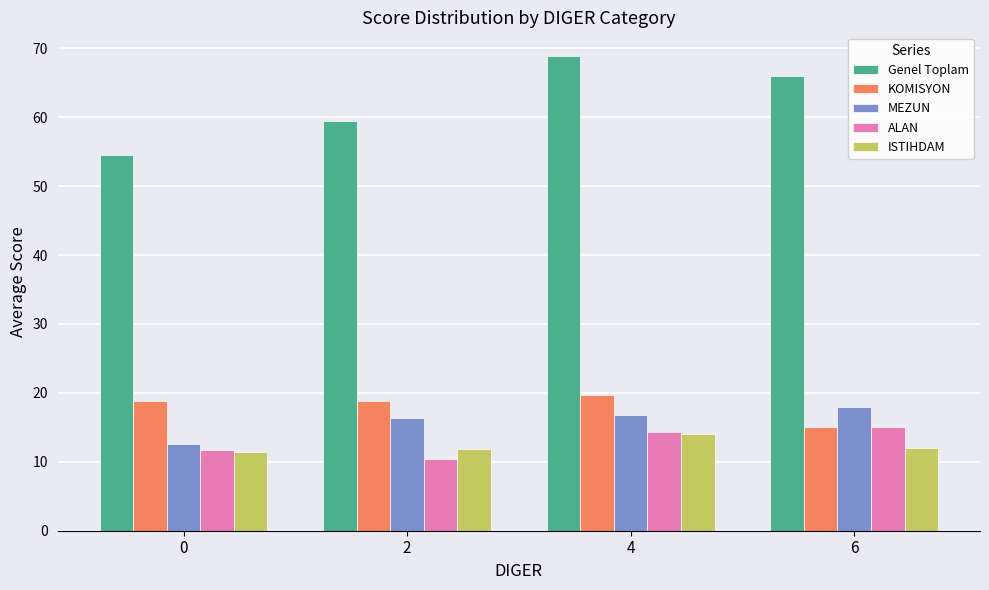

What is the value of the ALAN bar at the 4th from the left?

15.0